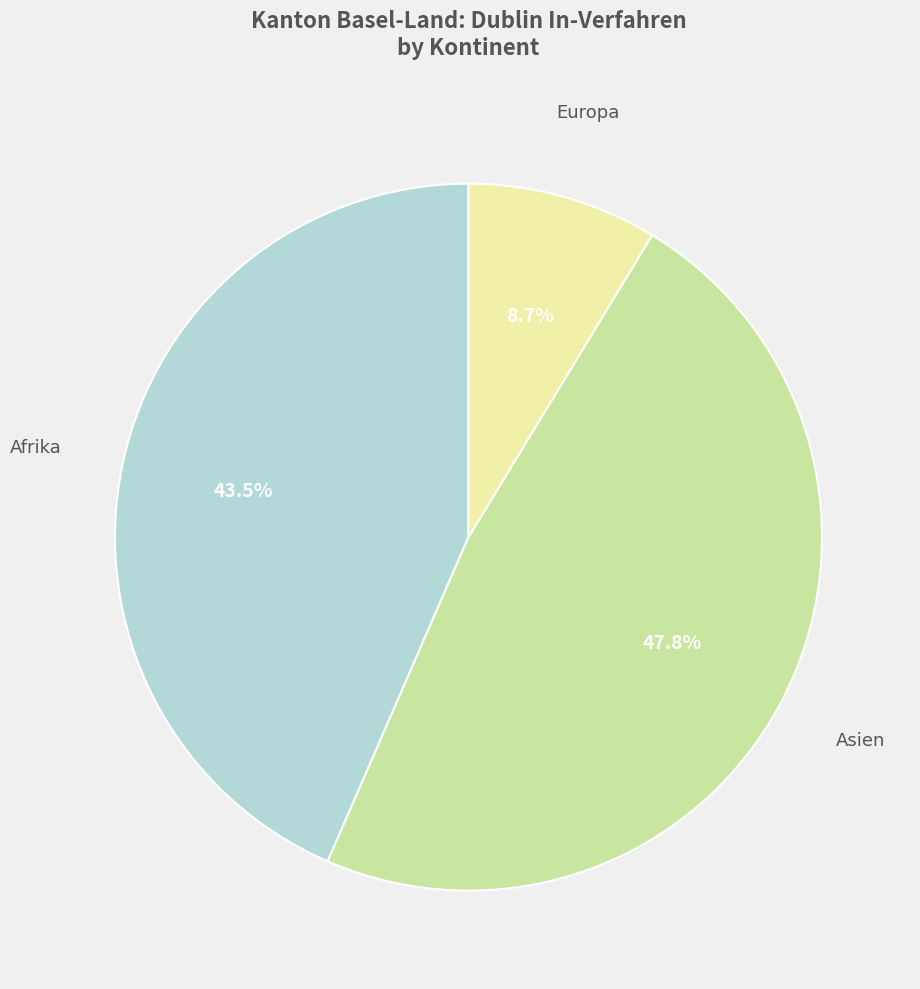

Is there any slice that represents more than half of the pie?

No